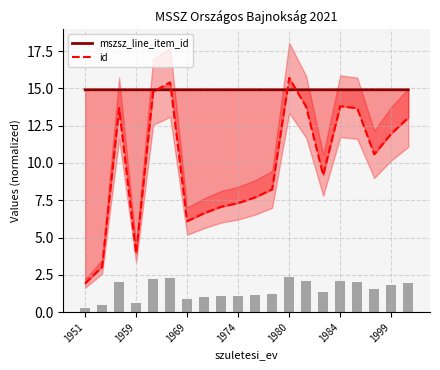

What value does the mszsz_line_item_id series have at 1959?

14.9